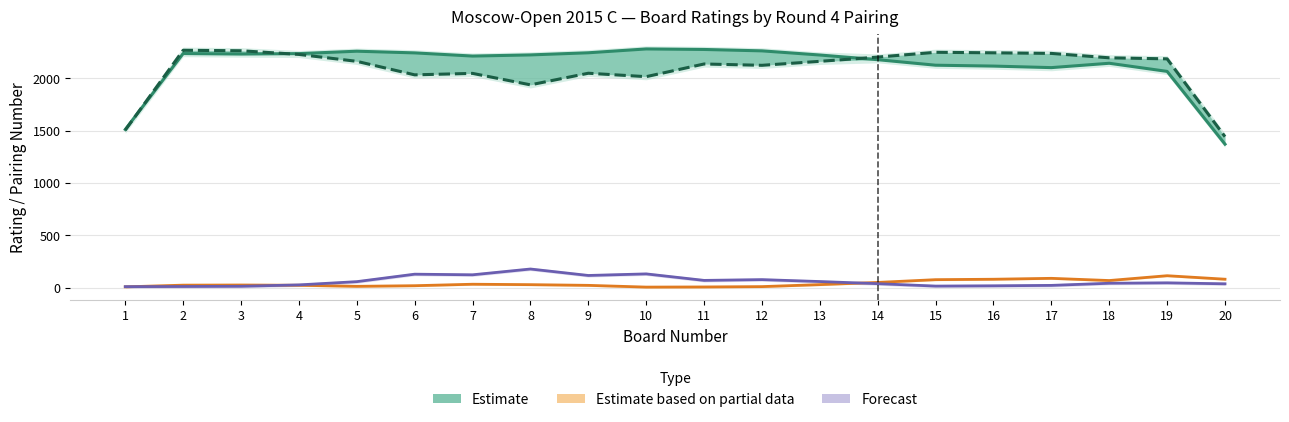

What is the difference between the maximum and second lowest values in the Black Num (Forecast) series?

167.0